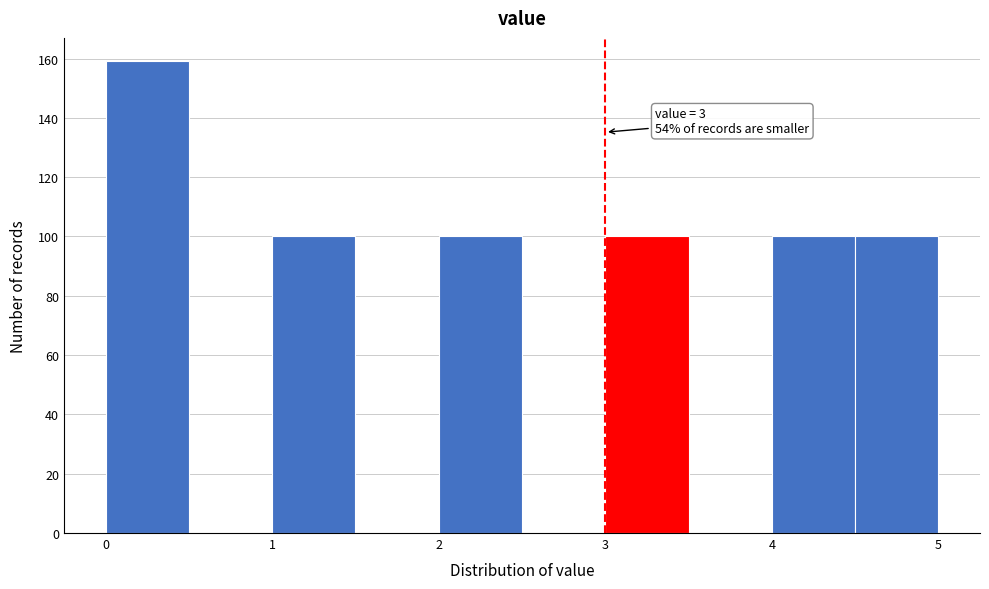

Over which range of the x-axis is the bar tallest?

0.0 to 0.5